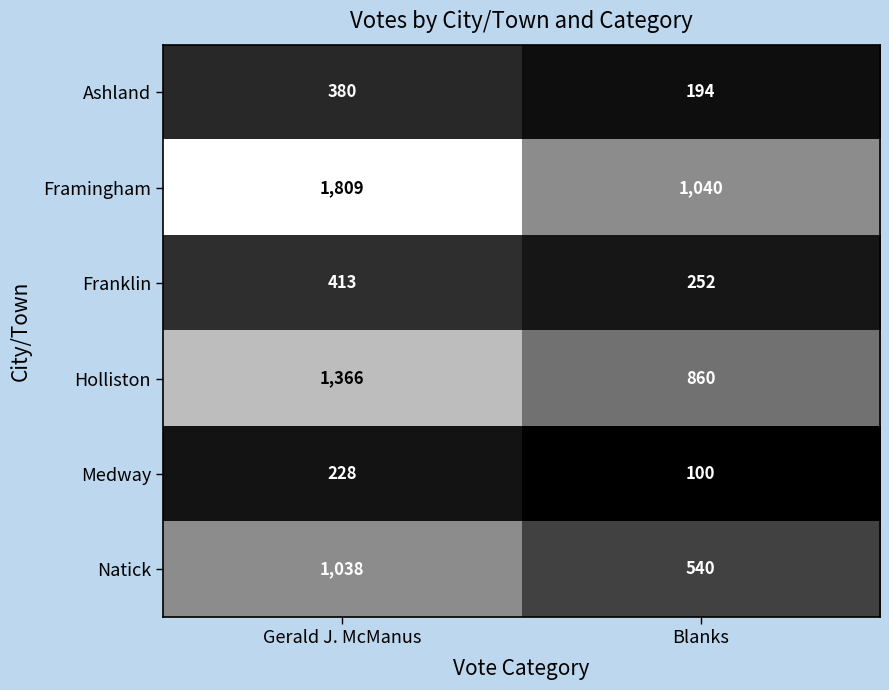

Is it true that Natick equals 1038 at Gerald J. McManus?

True